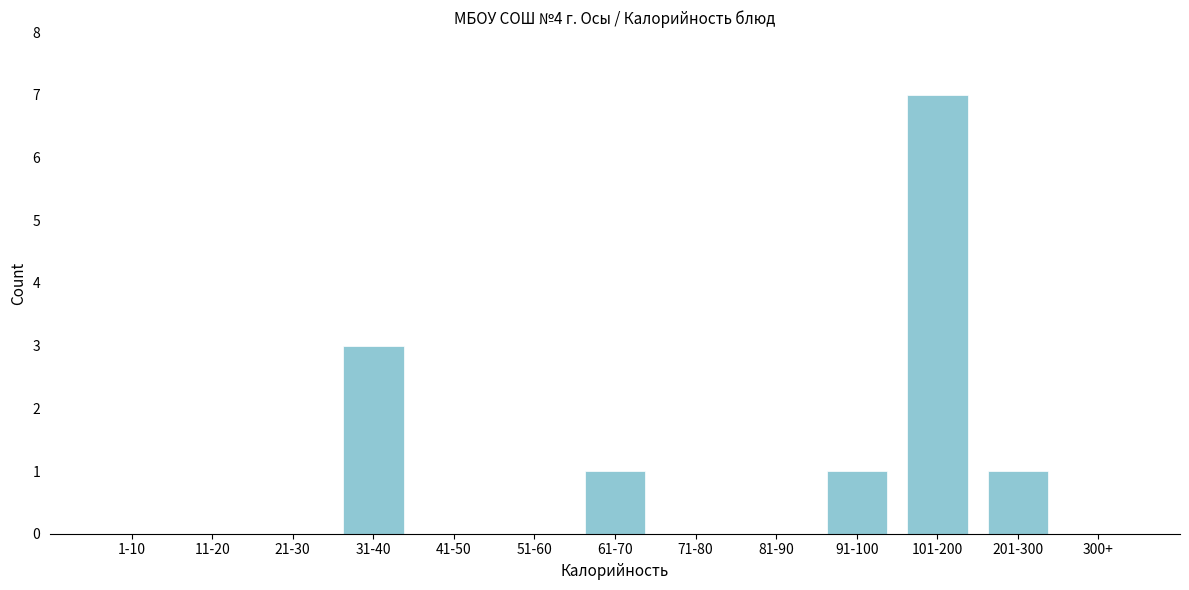

Reading left to right, what are all the values shown in this chart?

1-10=0	11-20=0	21-30=0	31-40=3	41-50=0	51-60=0	61-70=1	71-80=0	81-90=0	91-100=1	101-200=7	201-300=1	300+=0